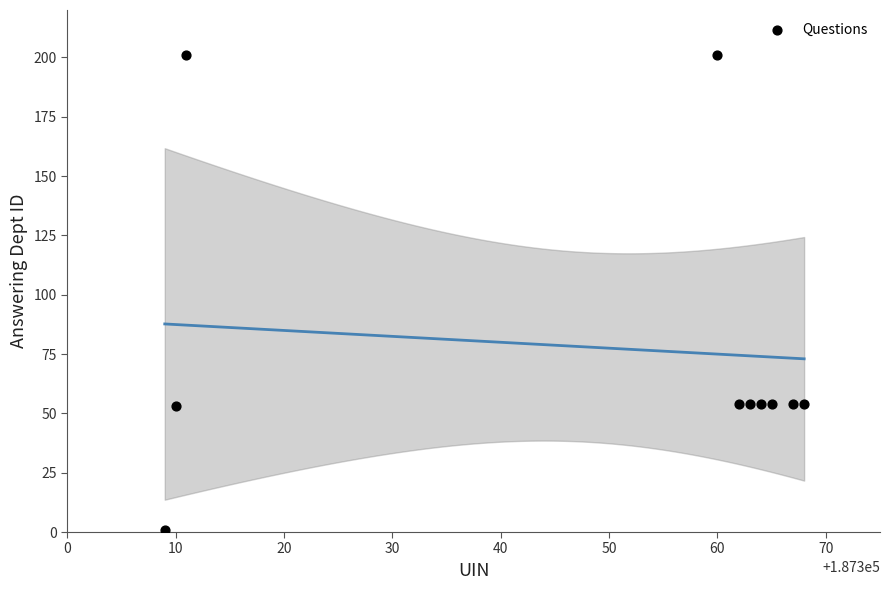

What is the average Y value?

78